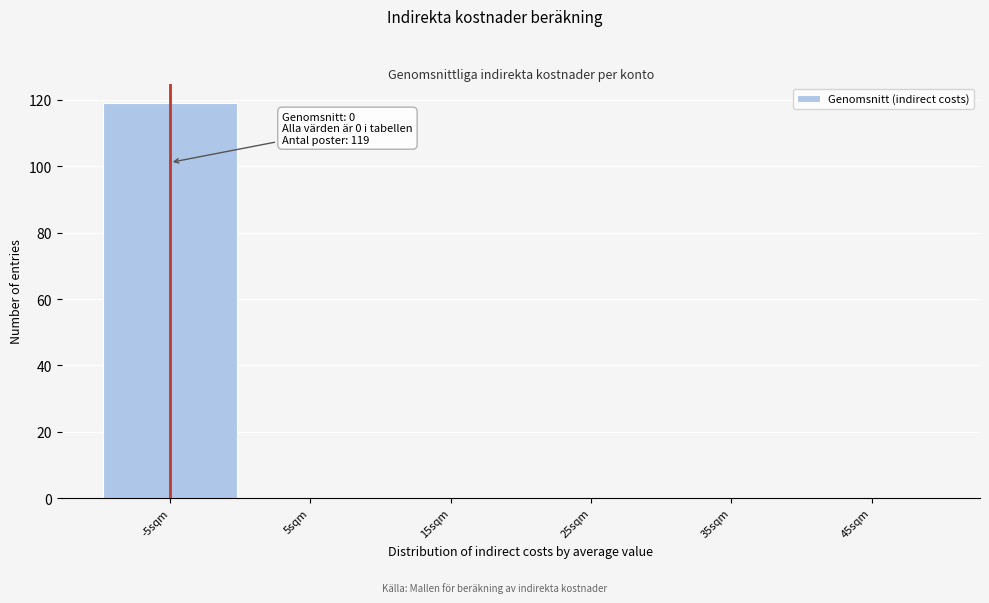

Reading left to right, transcribe all the data shown in this chart.

-5sqm=119	5sqm=0	15sqm=0	25sqm=0	35sqm=0	45sqm=0